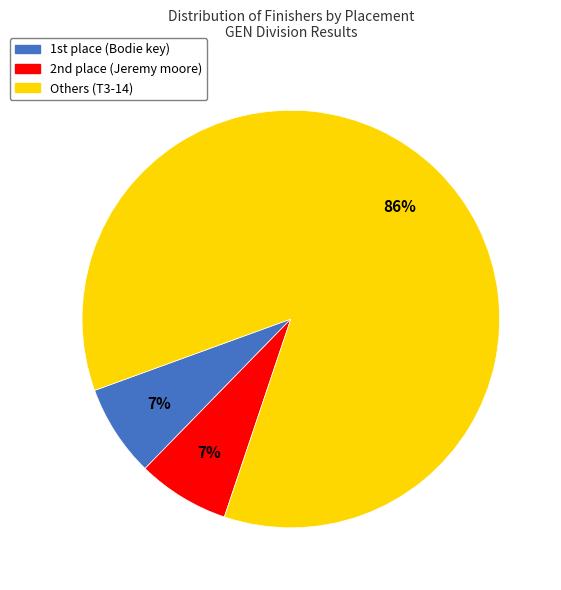

Is there any slice that represents more than half of the pie?

Yes